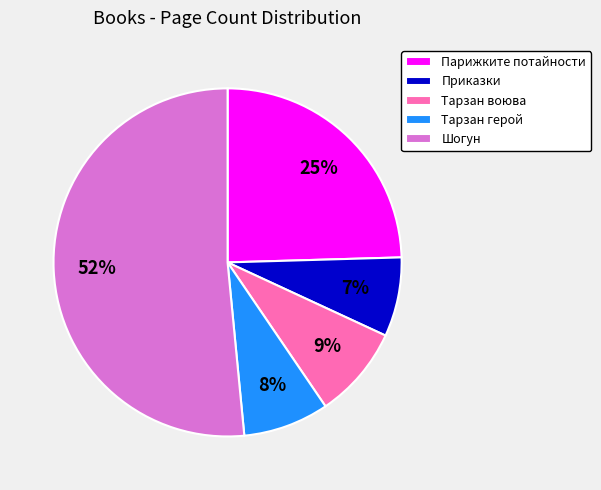

How many segments does this pie chart have?

5